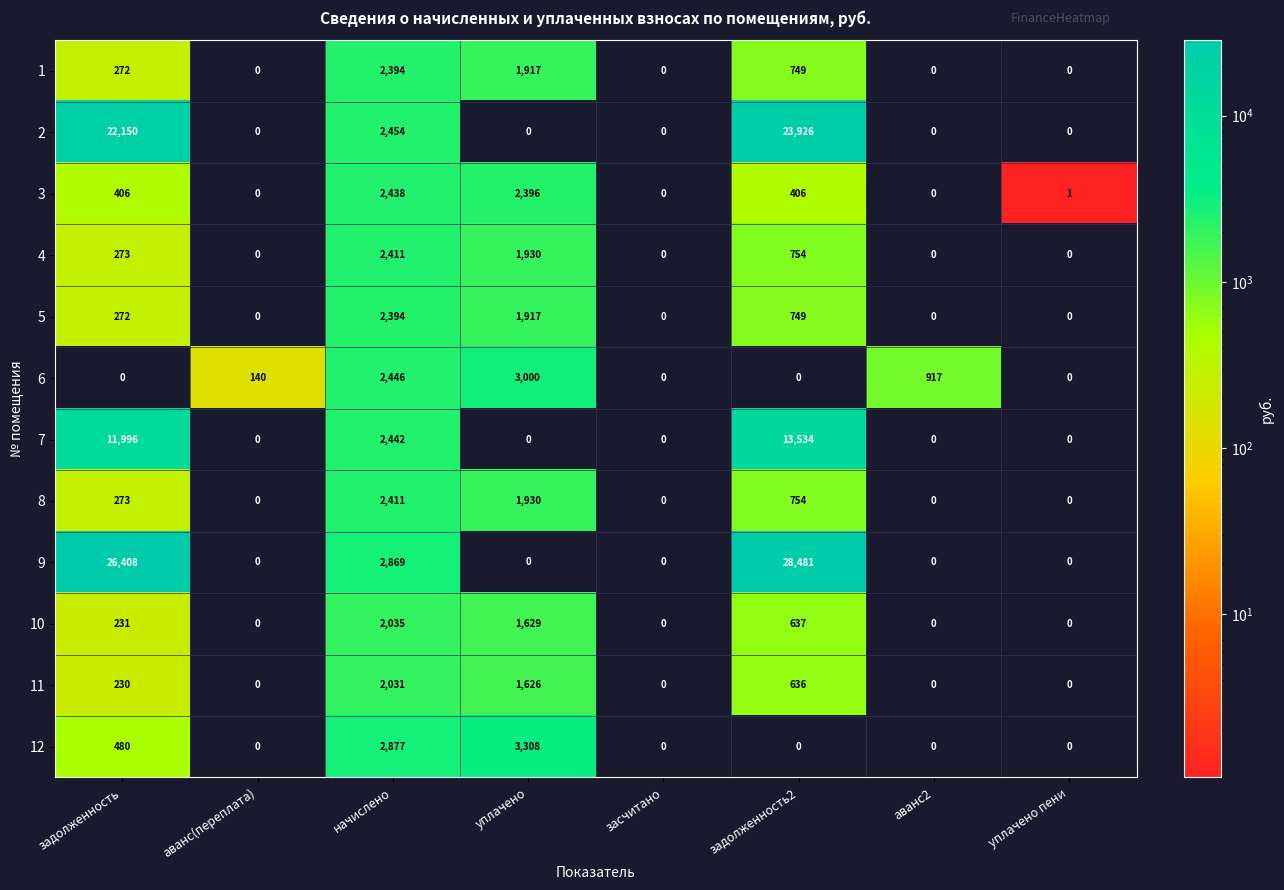

What is the difference between the second highest and minimum values in the 9 series?

26408